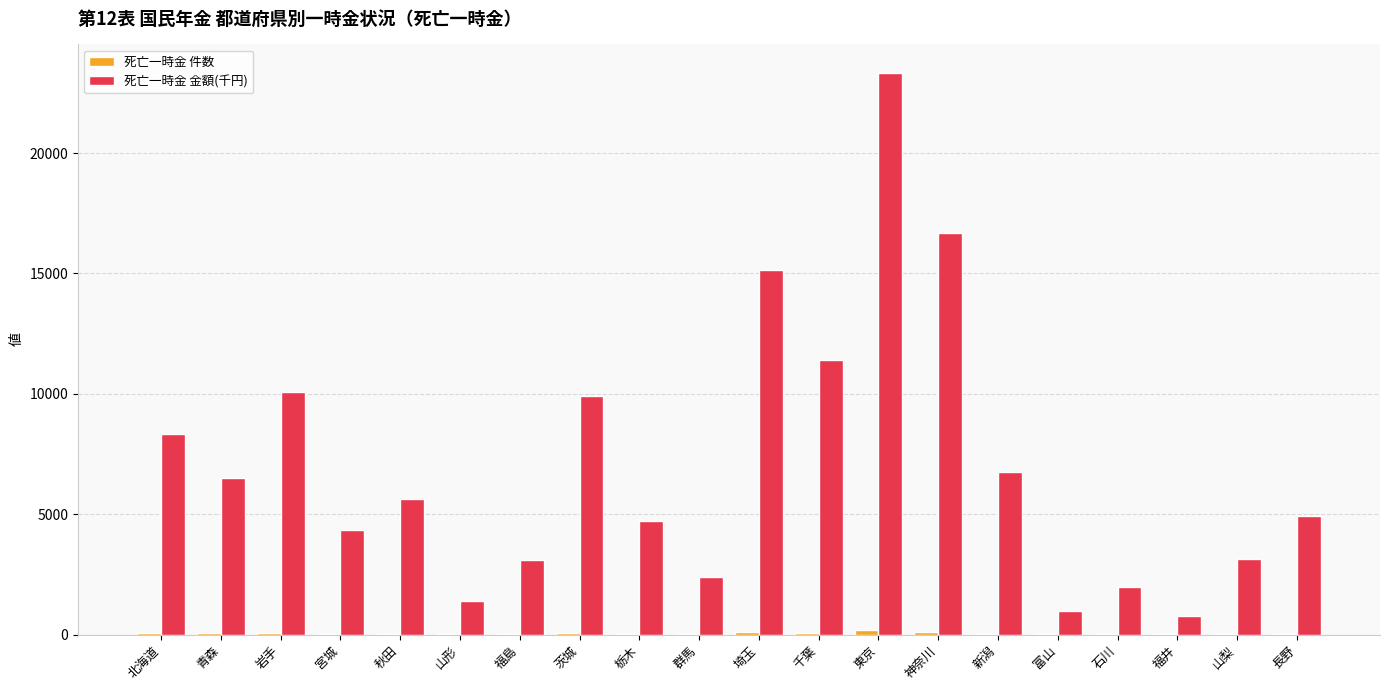

Which category has the highest value in the 死亡一時金 金額(千円) series?

東京